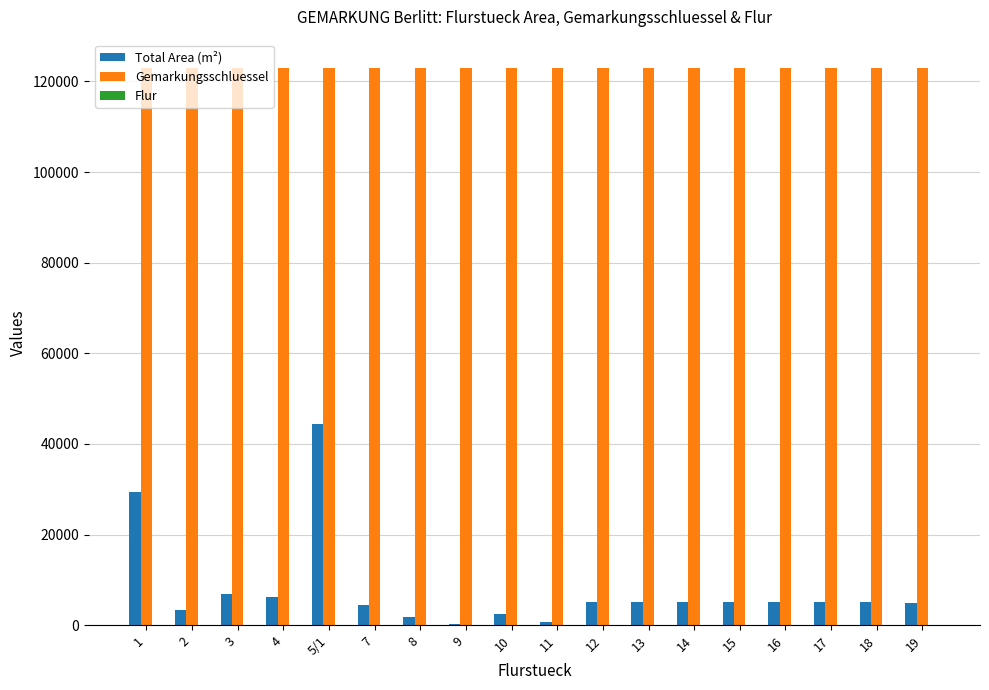

What is the sum of all Gemarkungsschluessel values?

2215026